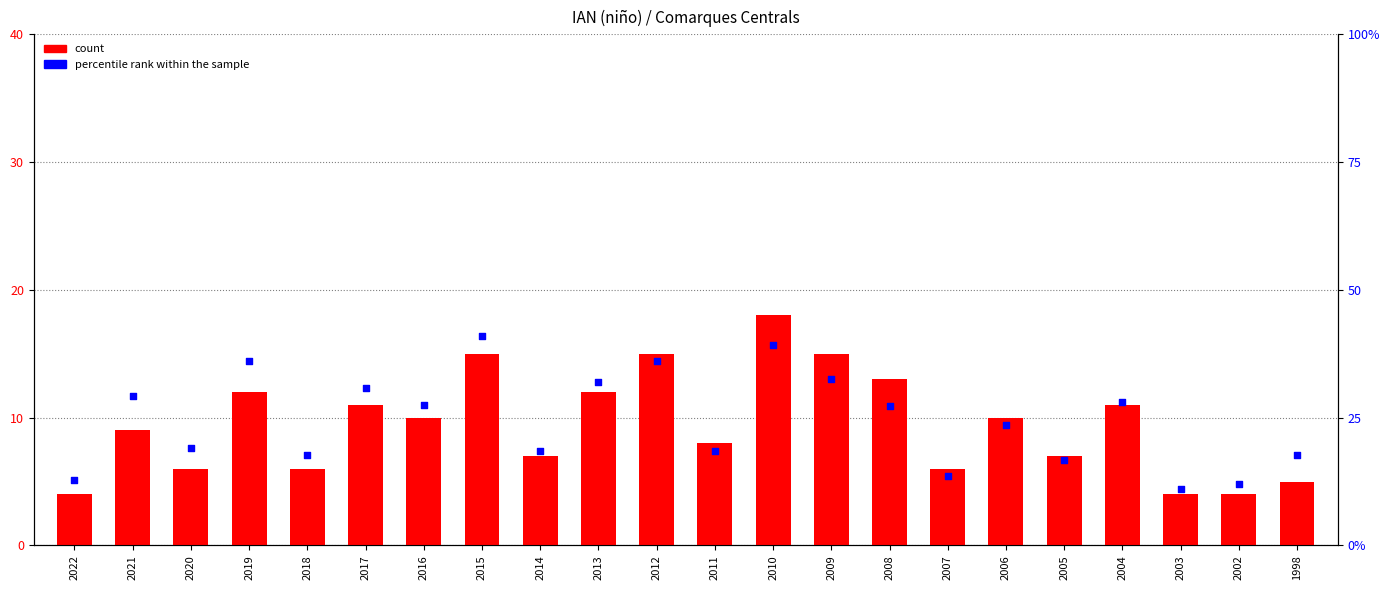

Is the value of percentile rank within the sample at 2009 greater than the value of count at 2021?

No